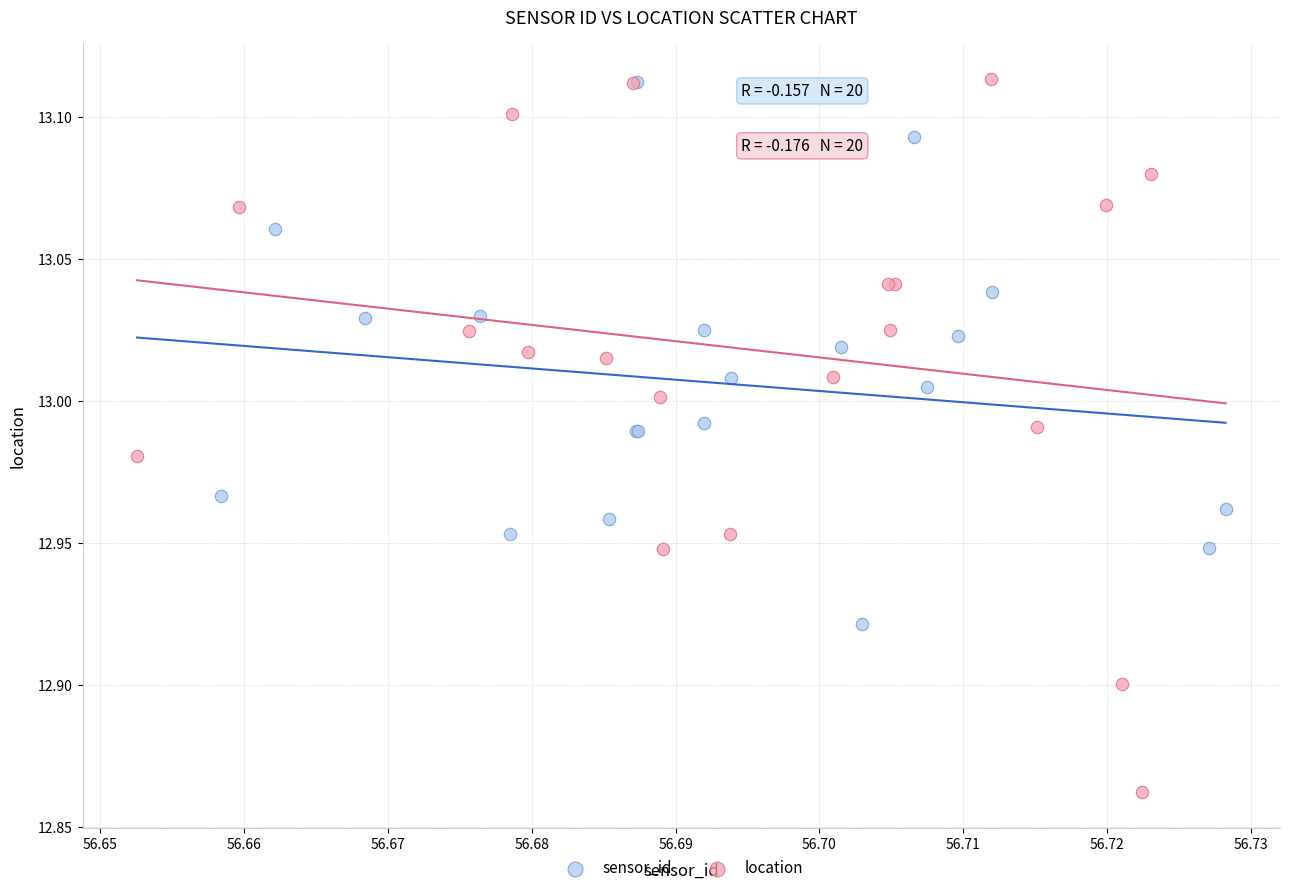

Which series has the largest Y range (max minus min)?

location